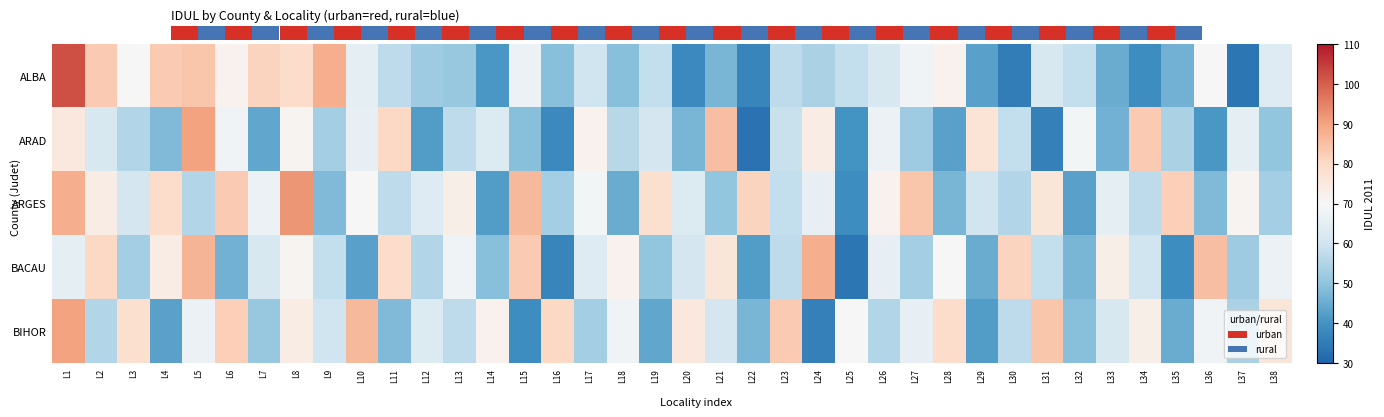

List the labels in order of BACAU value, largest first.

L24, L5, L36, L15, L30, L2, L11, L21, L4, L33, L18, L8, L28, L13, L38, L26, L1, L17, L7, L20, L34, L9, L31, L23, L12, L3, L27, L37, L19, L14, L32, L6, L29, L10, L22, L35, L16, L25